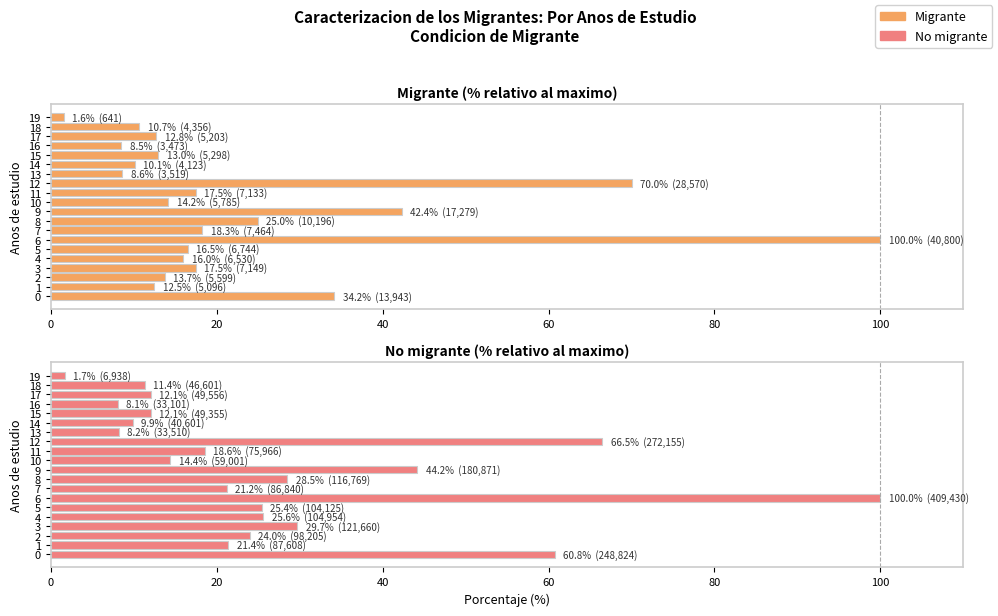

Reading left to right, what are all the values shown in this chart?

Migrante: 34.2	12.5	13.7	17.5	16.0	16.5	100.0	18.3	25.0	42.4	14.2	17.5	70.0	8.6	10.1	13.0	8.5	12.8	10.7	1.6
No migrante: 60.8	21.4	24.0	29.7	25.6	25.4	100.0	21.2	28.5	44.2	14.4	18.6	66.5	8.2	9.9	12.1	8.1	12.1	11.4	1.7